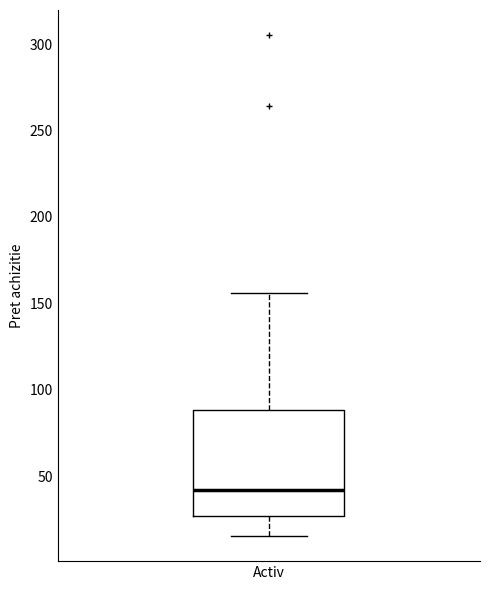

Transcribe this box plot: give where the median line is, the range the box spans, and where the two whiskers end, as read against the y-axis. The values are not printed on the chart, so give them approximately, as read against the axis.

median 40, box 25 to 90, whiskers 15 to 155